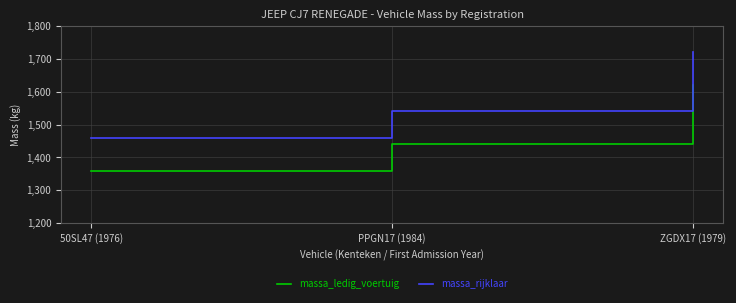

How many lines are shown in the chart?

2